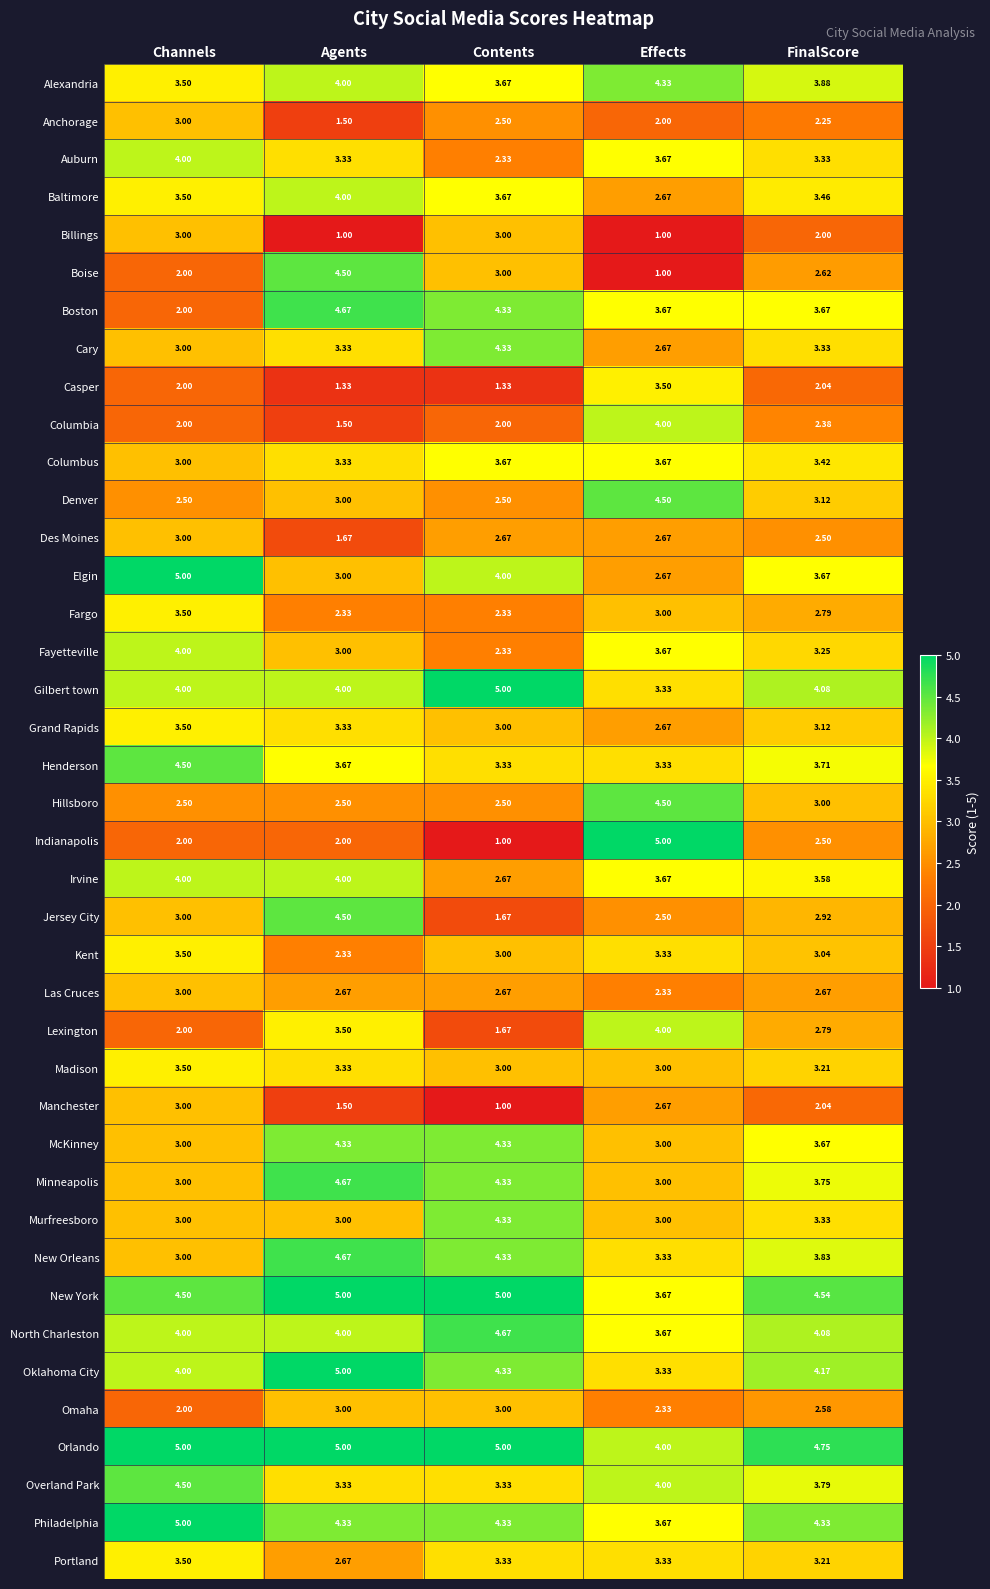

Which category has the lowest value in the Baltimore series?

Effects